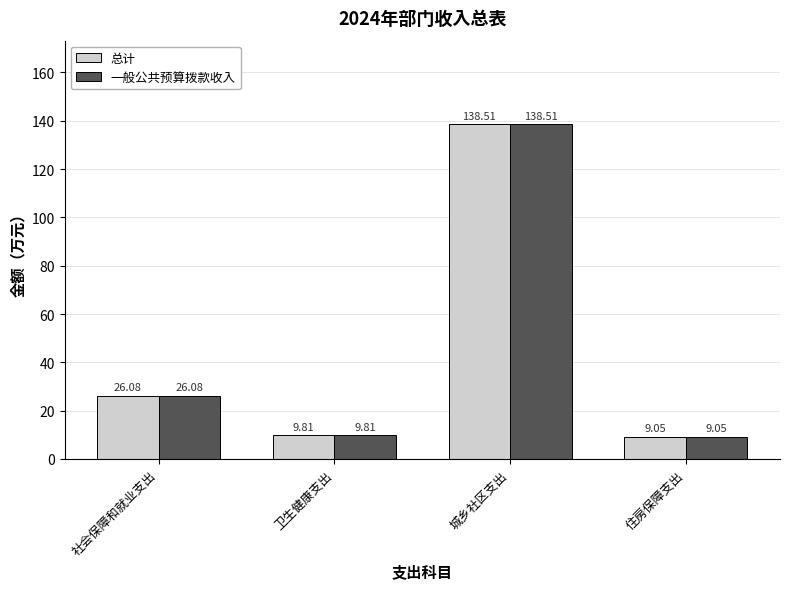

What is the difference between the maximum and minimum values in the 一般公共预算拨款收入 series?

129.5